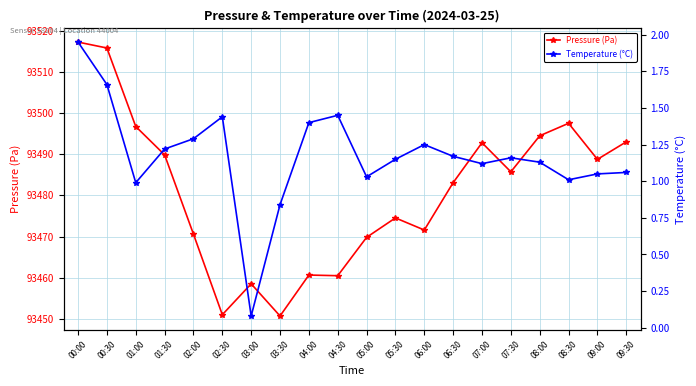

What are all the series names shown in the legend?

Pressure (Pa), Temperature (°C)